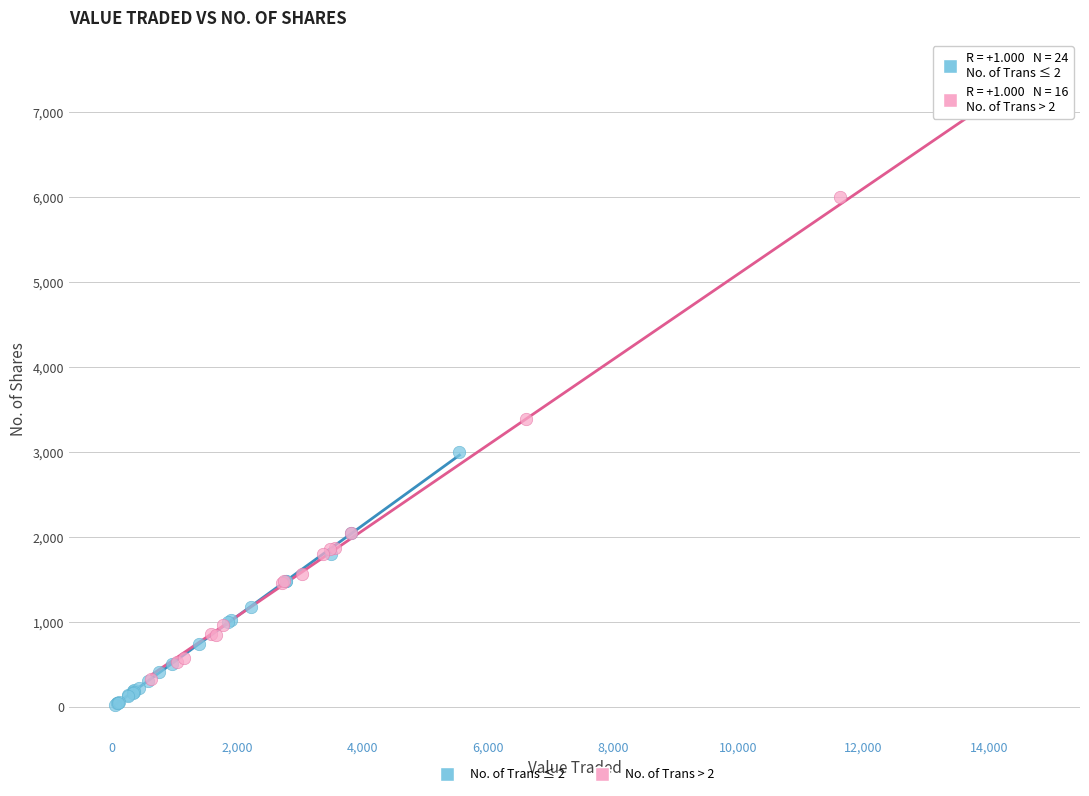

Which series reaches the maximum Y coordinate?

No. of Trans > 2